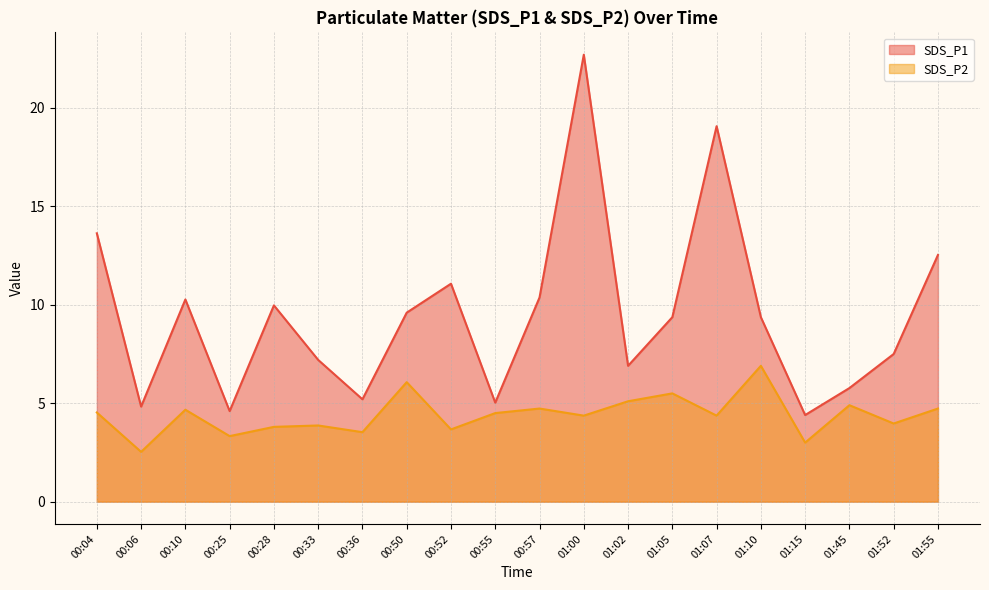

What is the label of the 4th point from the left?

00:25